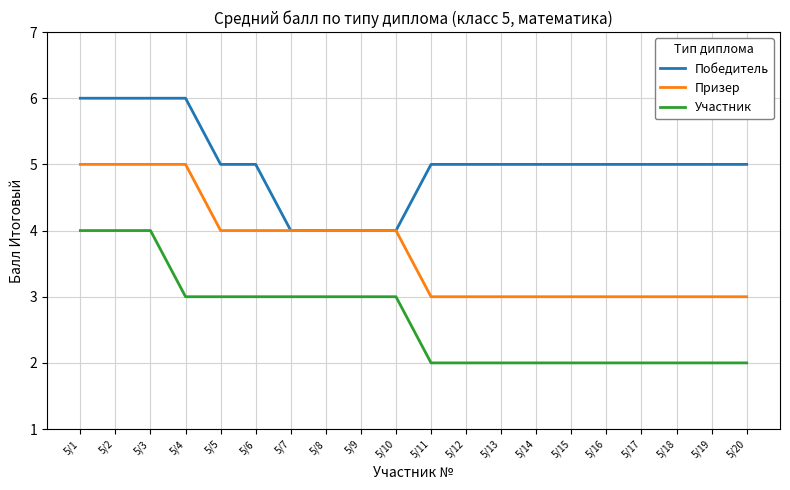

Rank the series by their average value, from lowest to highest.

Участник, Призер, Победитель